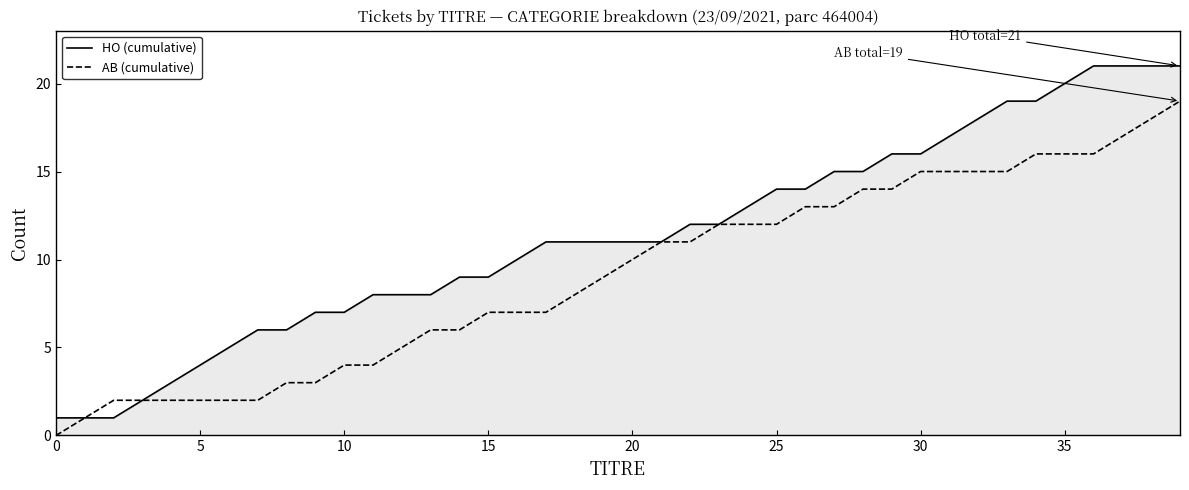

Which series has the largest range (max minus min)?

HO (cumulative)